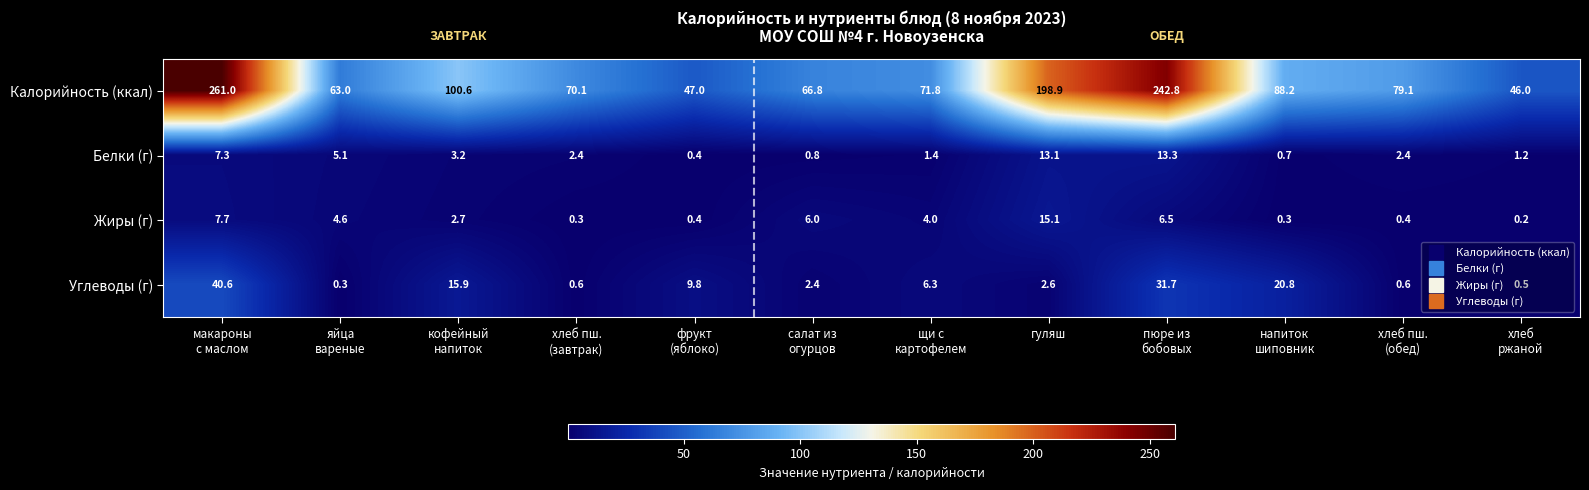

What is the maximum value shown in the chart?

261.0